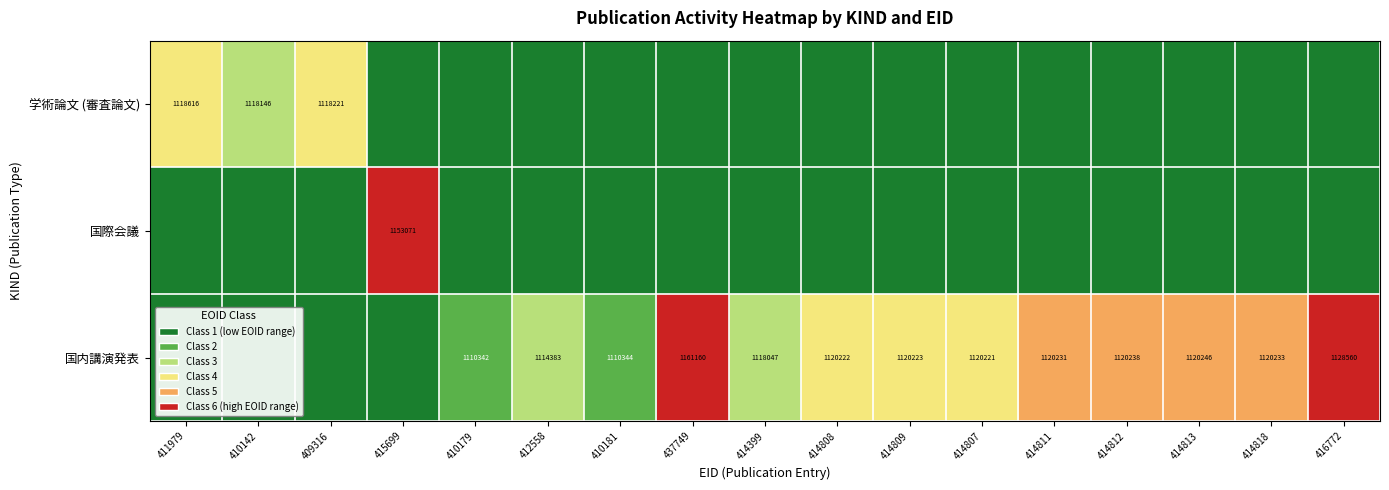

Which category has the highest value in the 学術論文 (審査論文) series?

411979